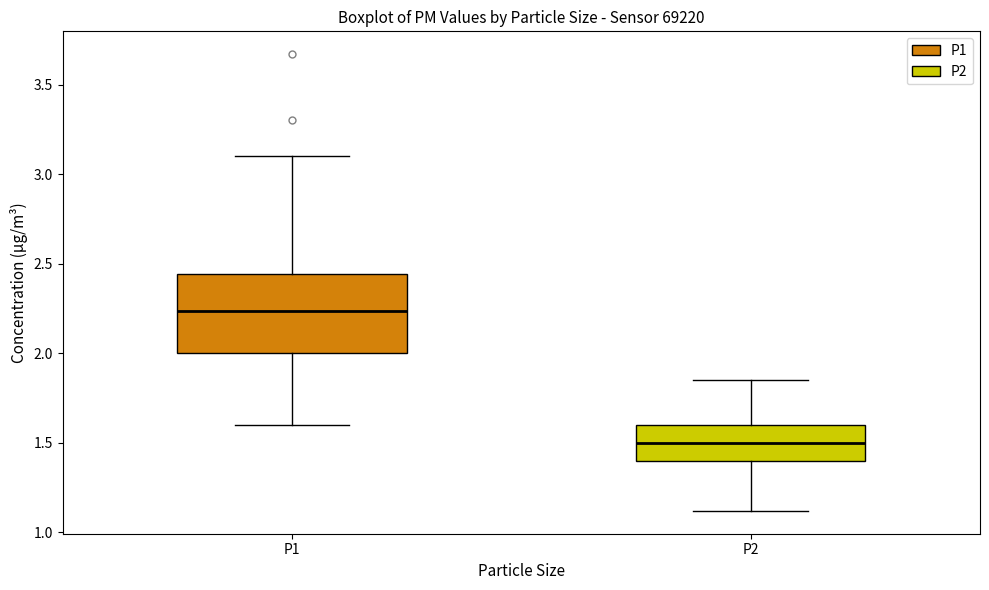

Comparing the boxes themselves (not the whiskers), which one is the tallest?

P1